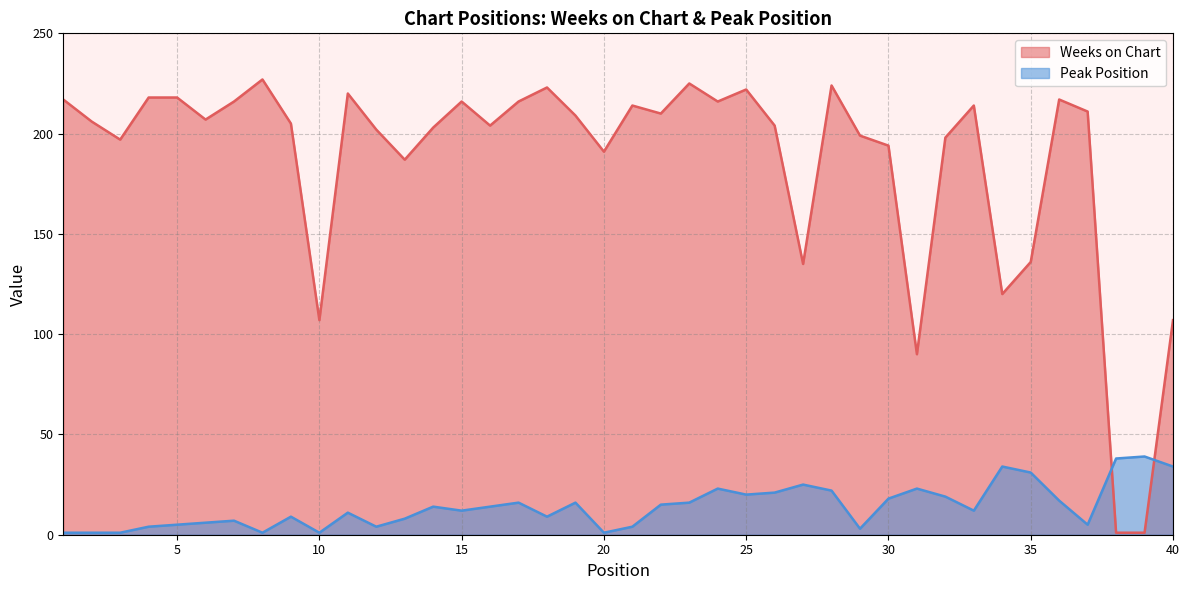

At which category does Peak Position reach its first local peak?

7